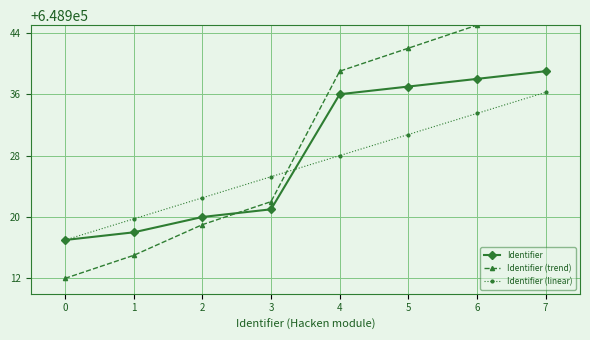

What is the total value across all series at 1?

1946752.8